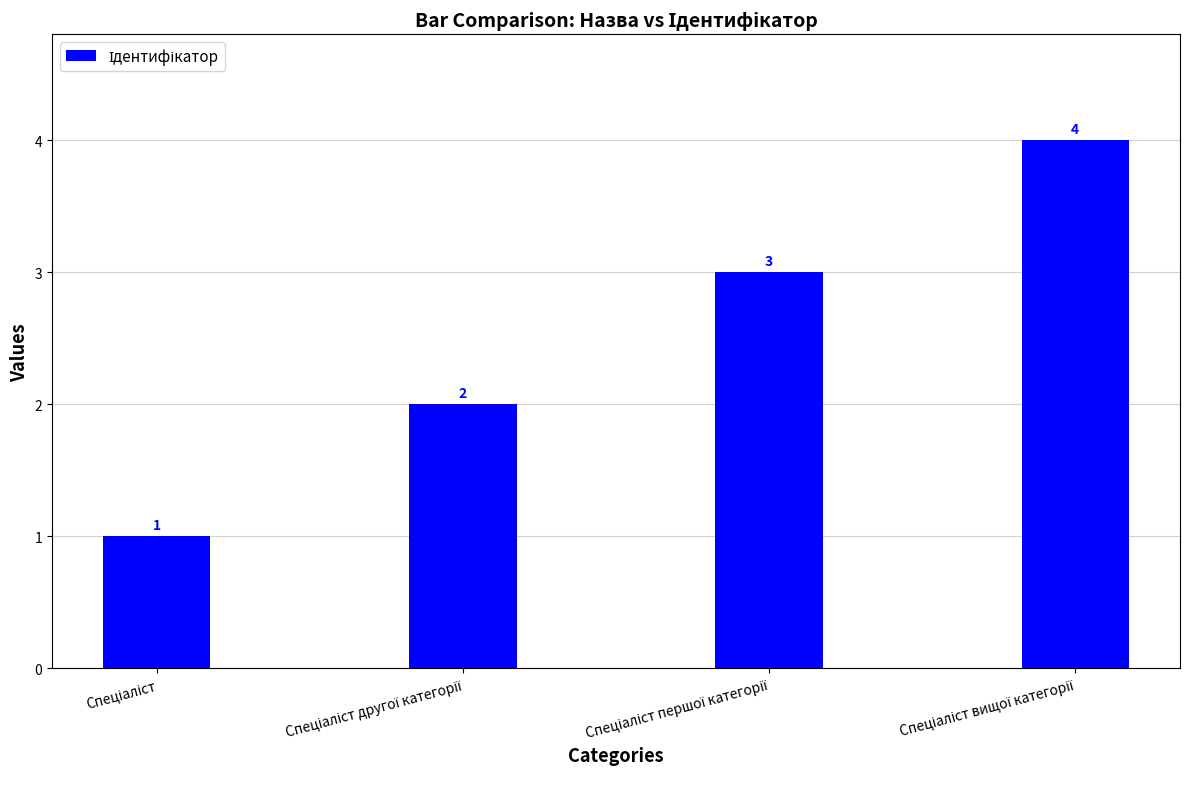

What is the value of the 4th bar from the left?

4